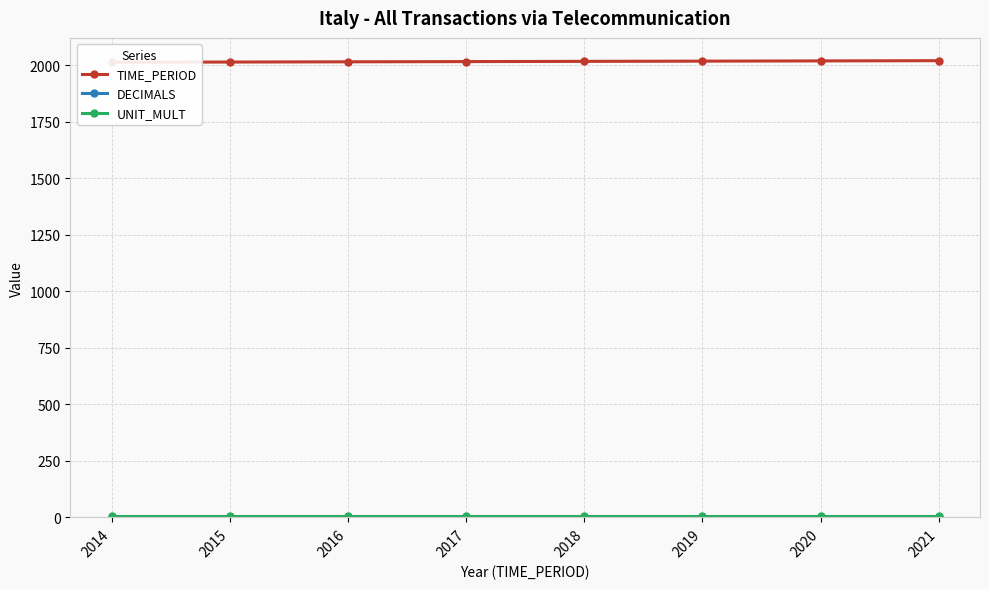

What is the average value of the DECIMALS series?

3